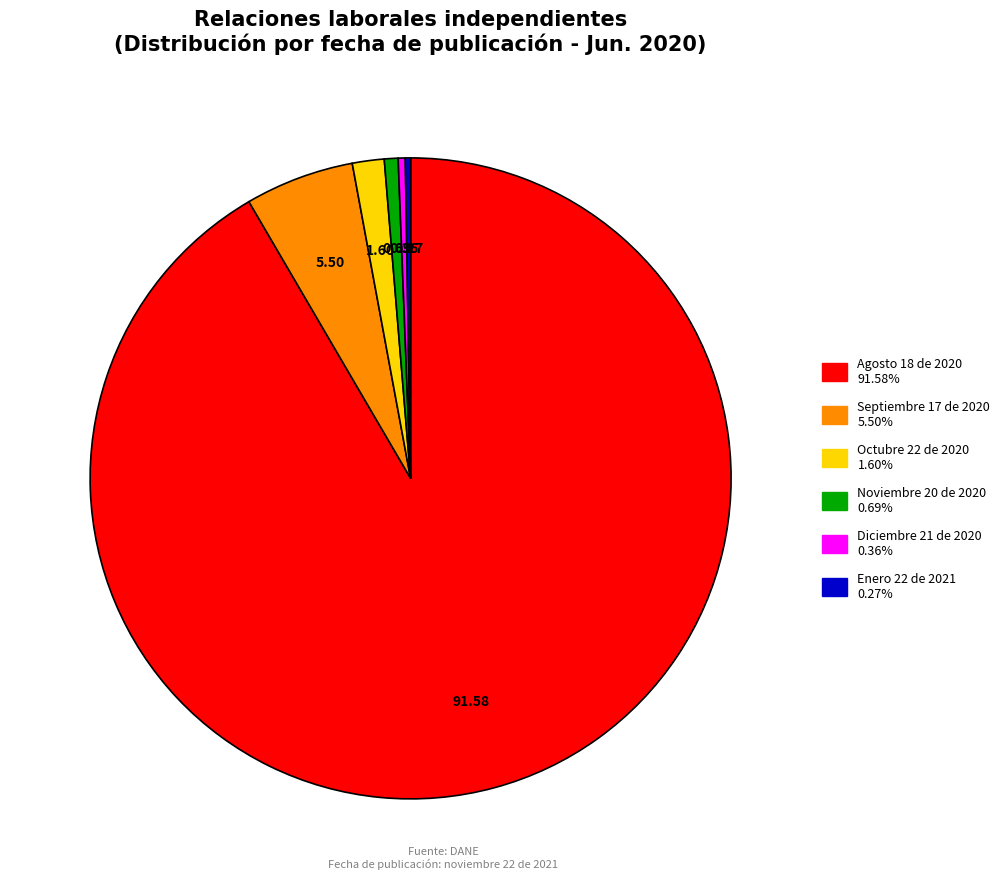

Which slice represents more than half of the pie?

Agosto 18 de 2020